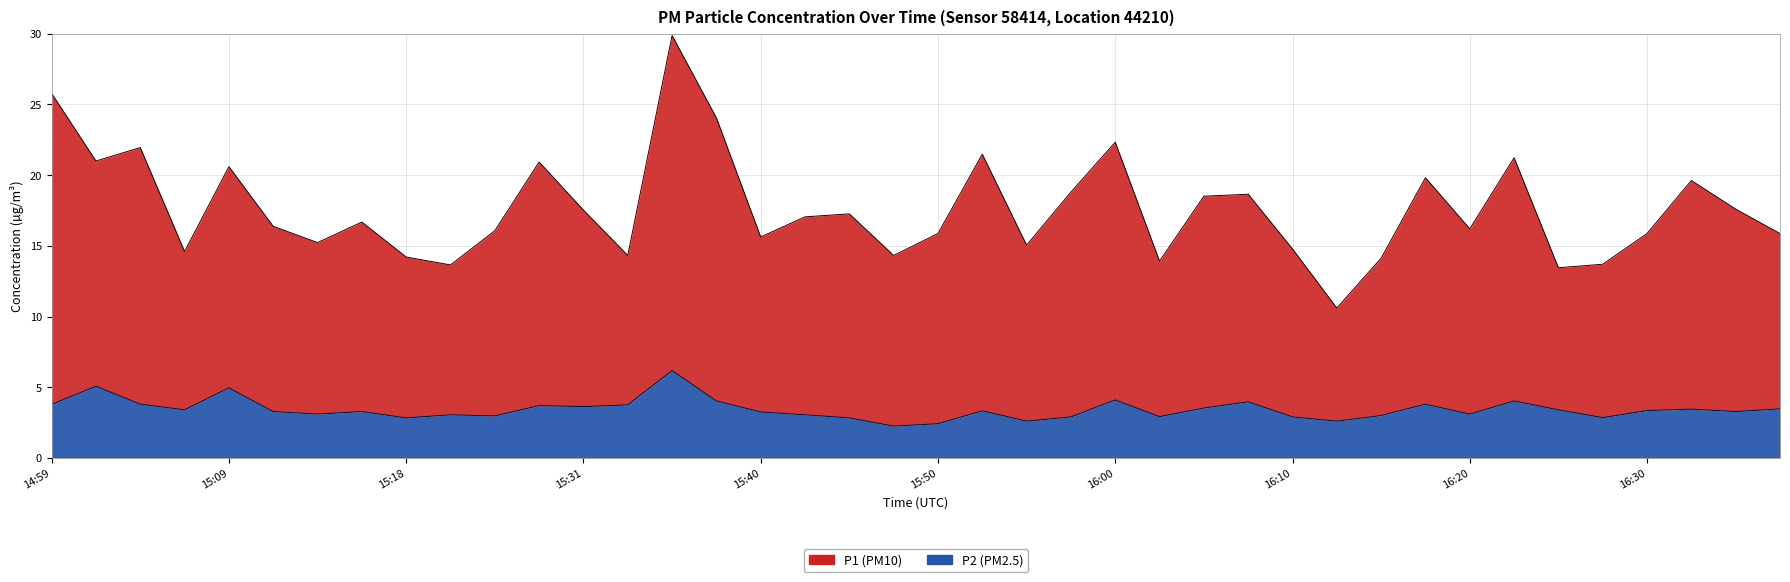

What is the label of the 8th point from the right?

16:20